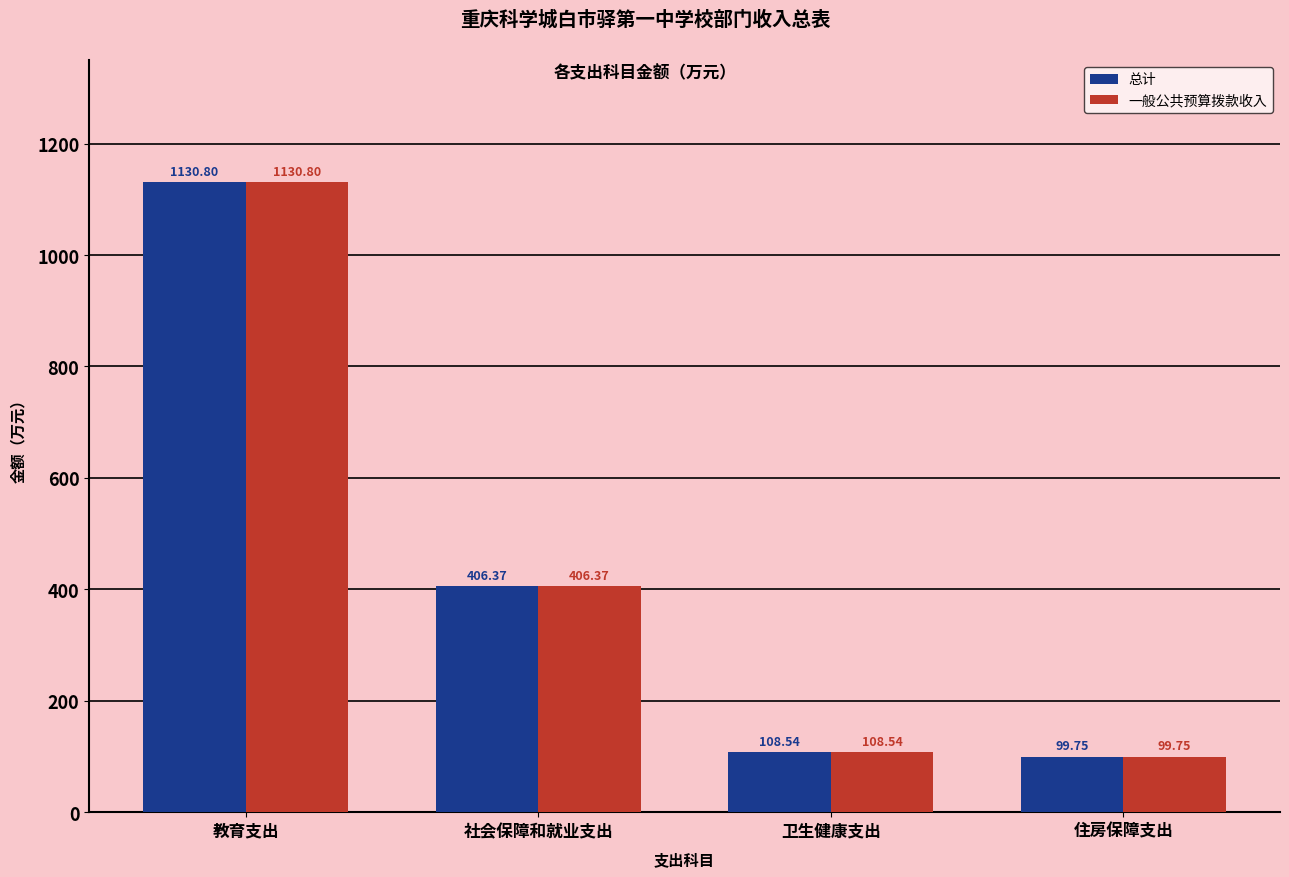

What is the average value of the 一般公共预算拨款收入 series?

436.4